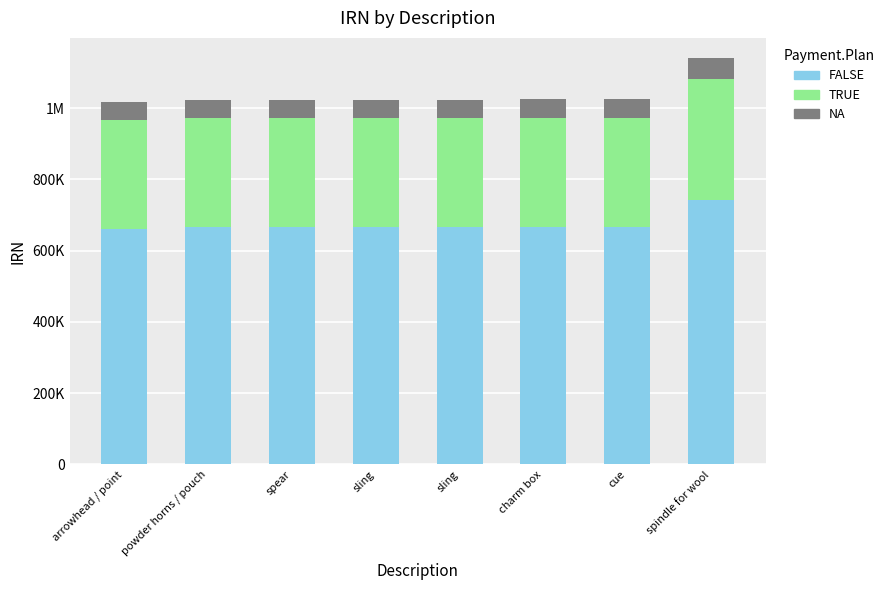

Are the bars horizontal?

No